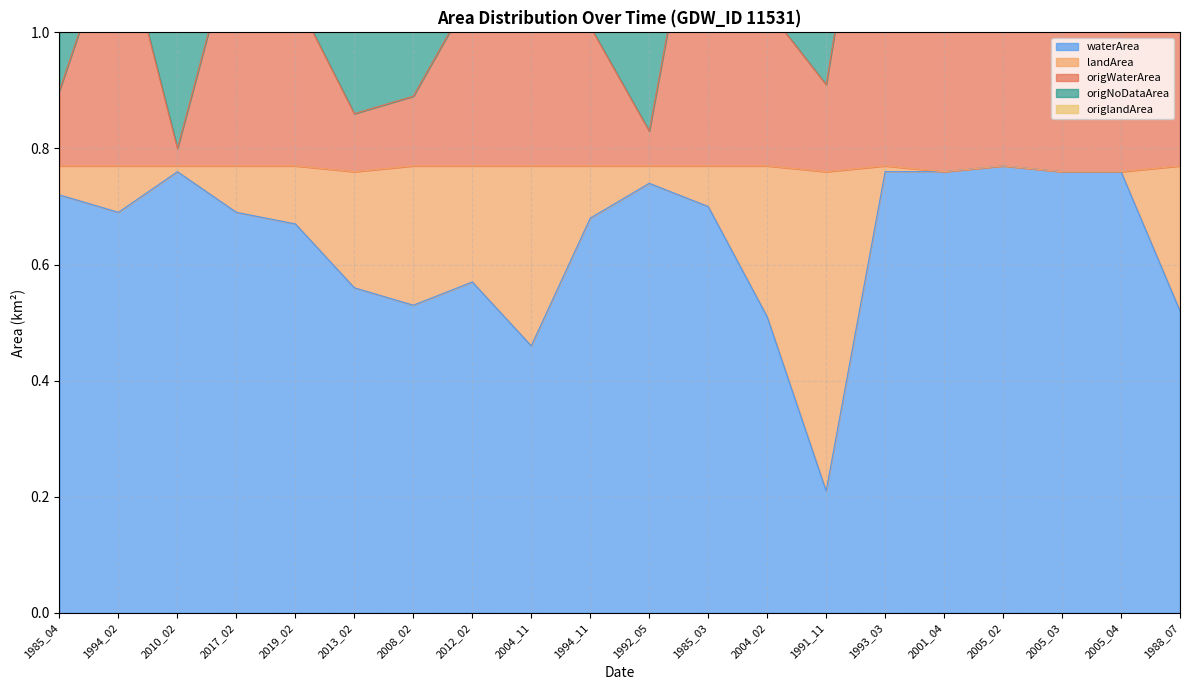

The value of waterArea at 2012_02 is 0.9. True or false?

False